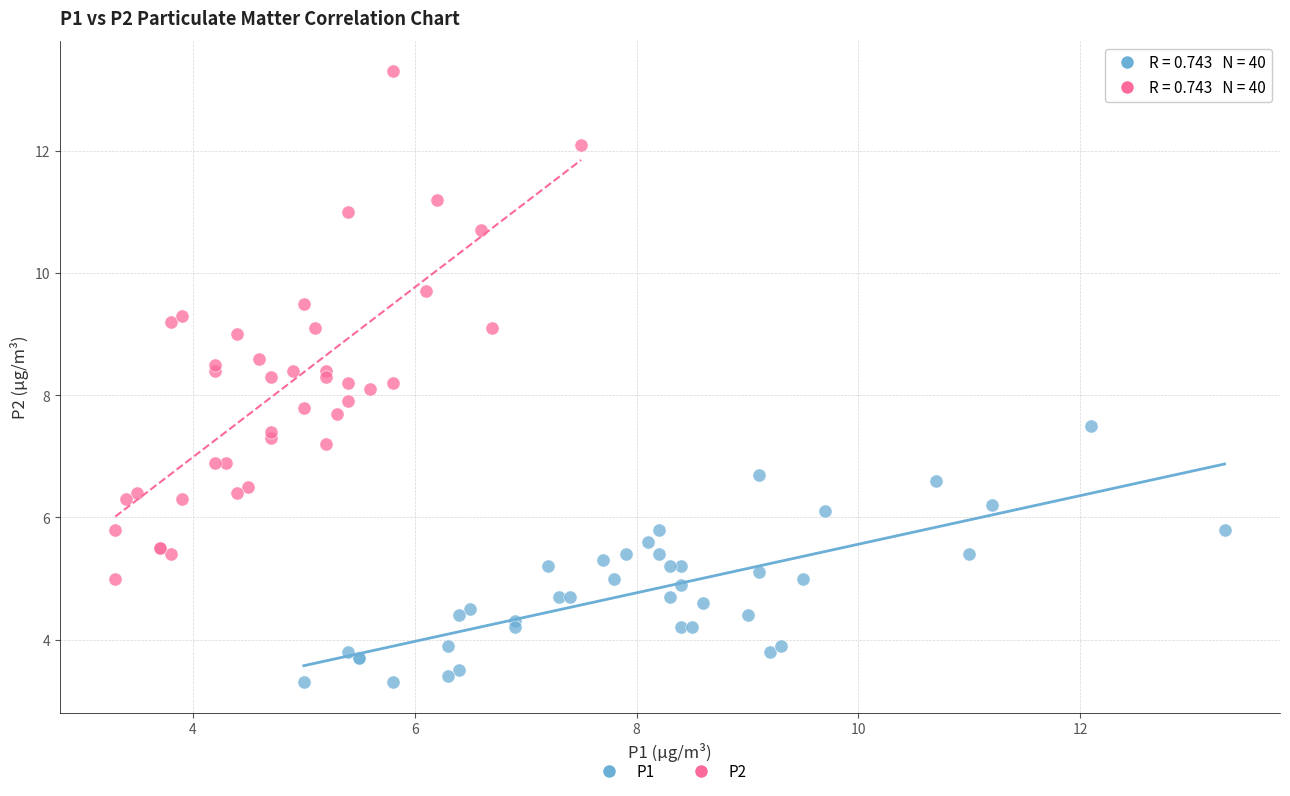

Which series reaches the minimum Y coordinate?

P1